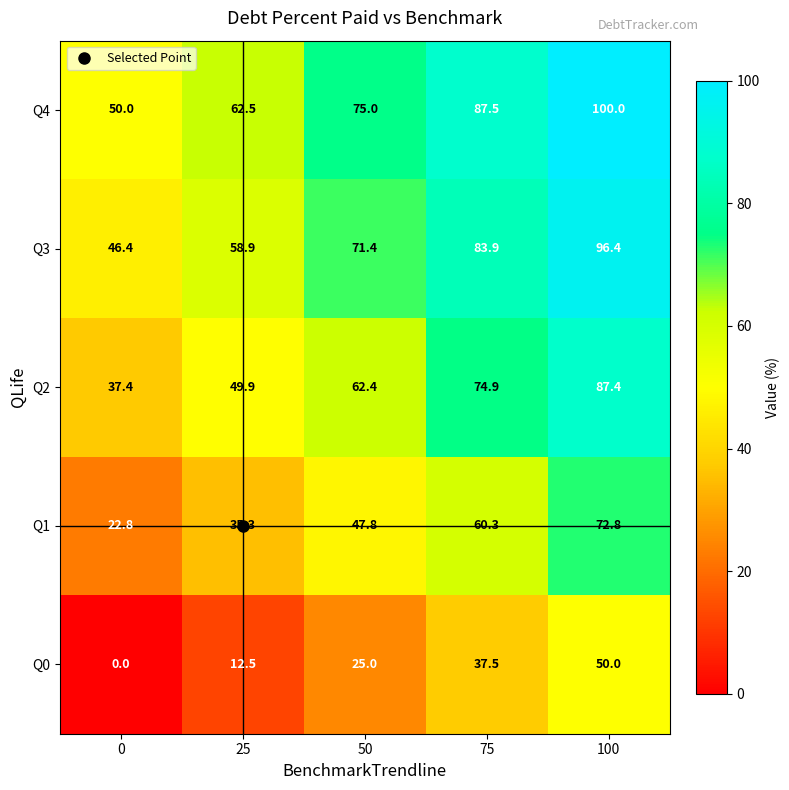

What is the maximum value shown in the chart?

100.0